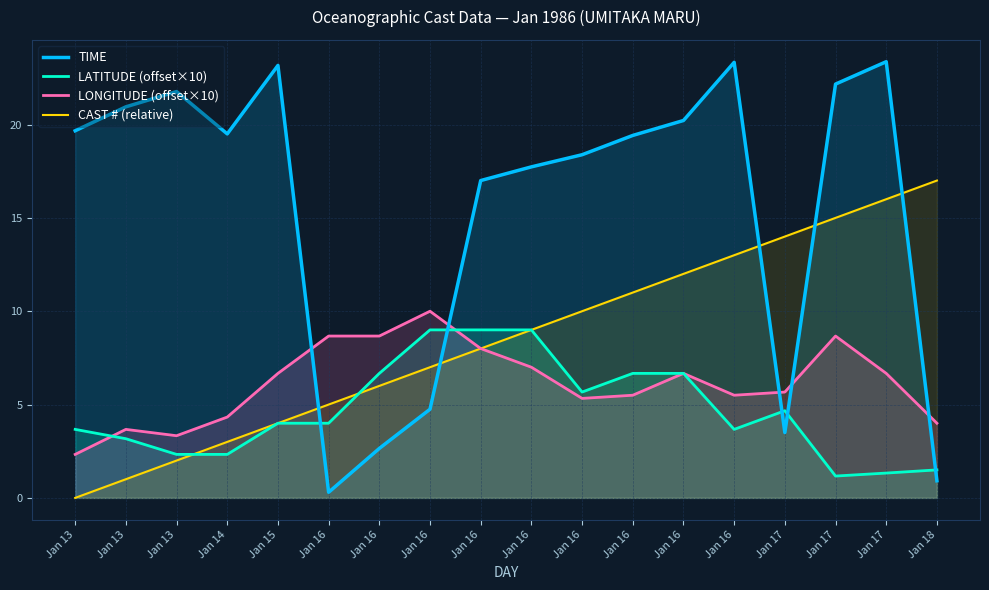

How many interior local peaks does the LATITUDE (offset×10) series have?

1